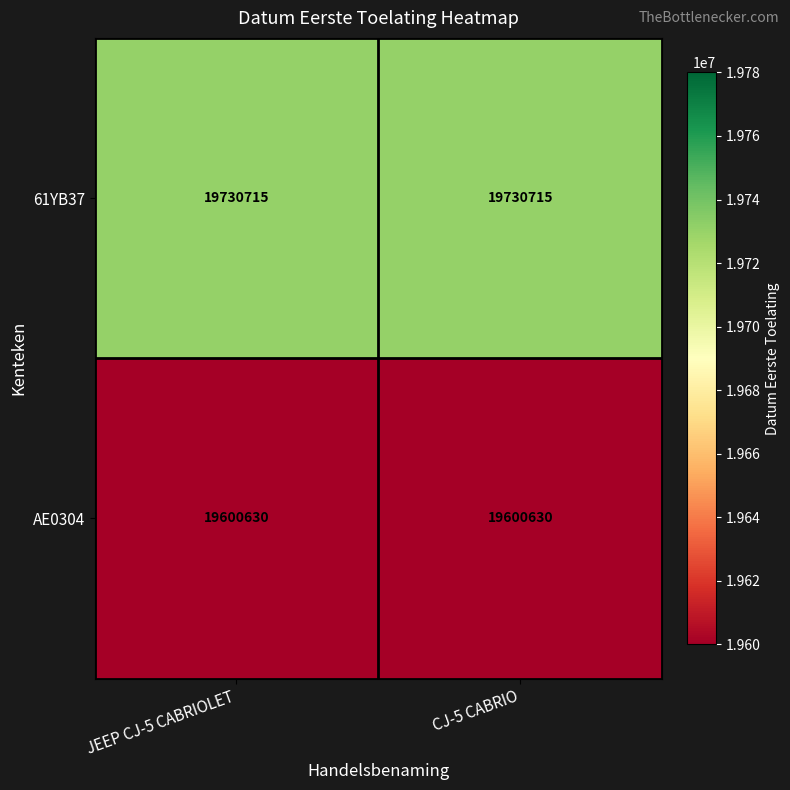

Reading left to right, extract all data points from this chart.

61YB37: JEEP CJ-5 CABRIOLET=19730715	CJ-5 CABRIO=19730715
AE0304: JEEP CJ-5 CABRIOLET=19600630	CJ-5 CABRIO=19600630